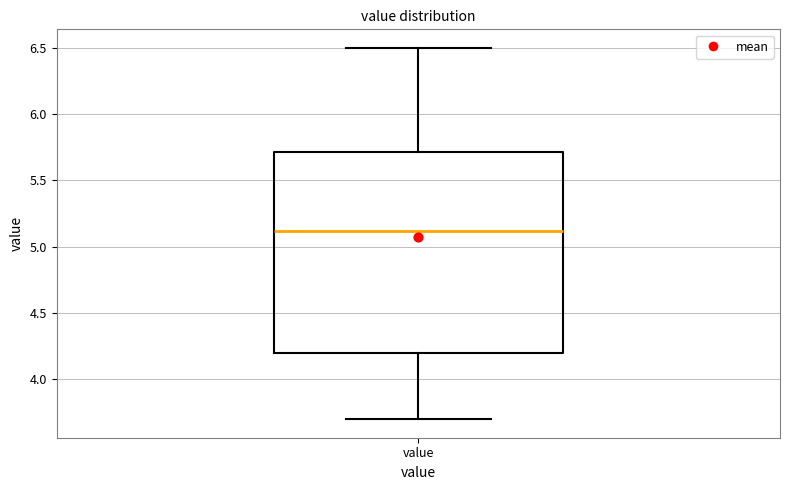

Transcribe this box plot: give where the median line is, the range the box spans, and where the two whiskers end, as read against the y-axis. The values are not printed on the chart, so give them approximately, as read against the axis.

median 5.1, box 4.2 to 5.7, whiskers 3.7 to 6.5